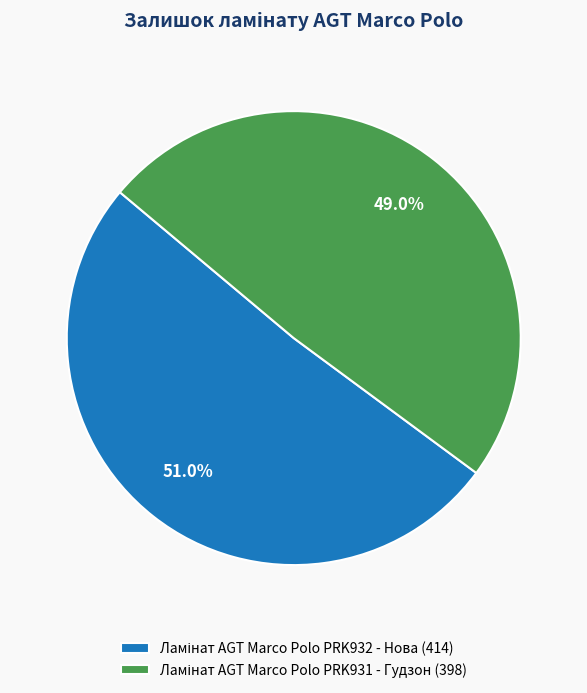

Which slice is the smallest?

Ламінат AGT Marco Polo PRK931 - Гудзон